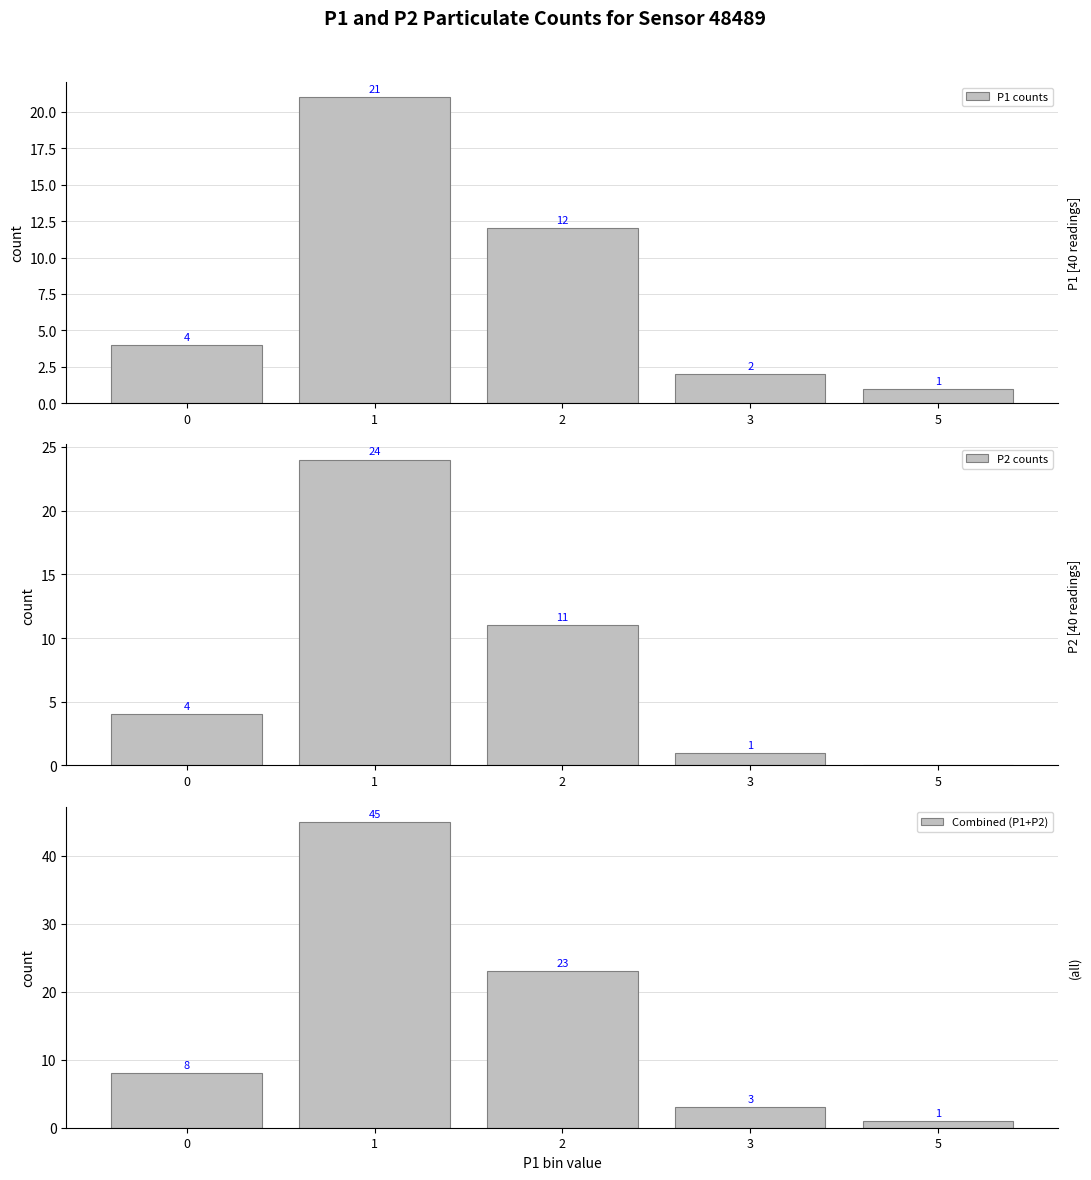

The value of P2 counts at 5 is 0. True or false?

True